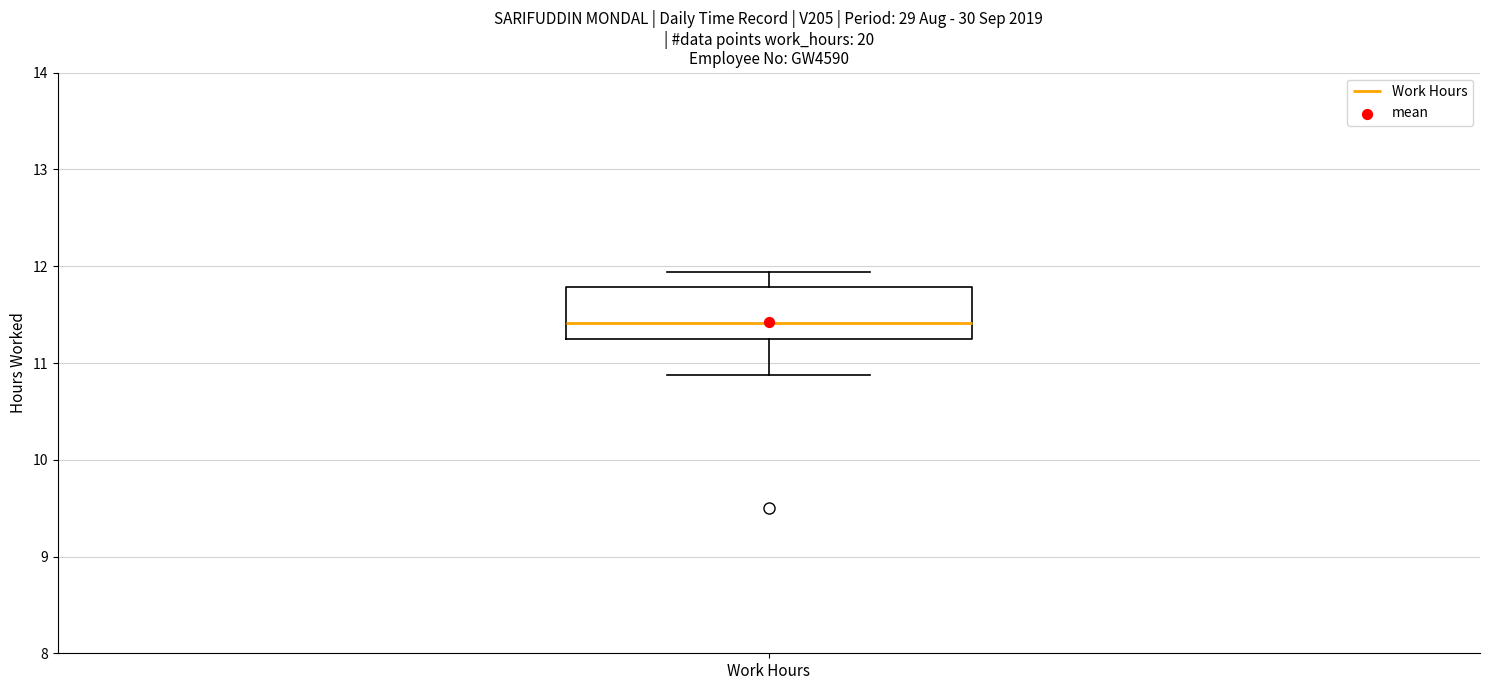

Transcribe this box plot: give where the median line is, the range the box spans, and where the two whiskers end, as read against the y-axis. The values are not printed on the chart, so give them approximately, as read against the axis.

median 11.4, box 11.3 to 11.8, whiskers 10.9 to 11.9